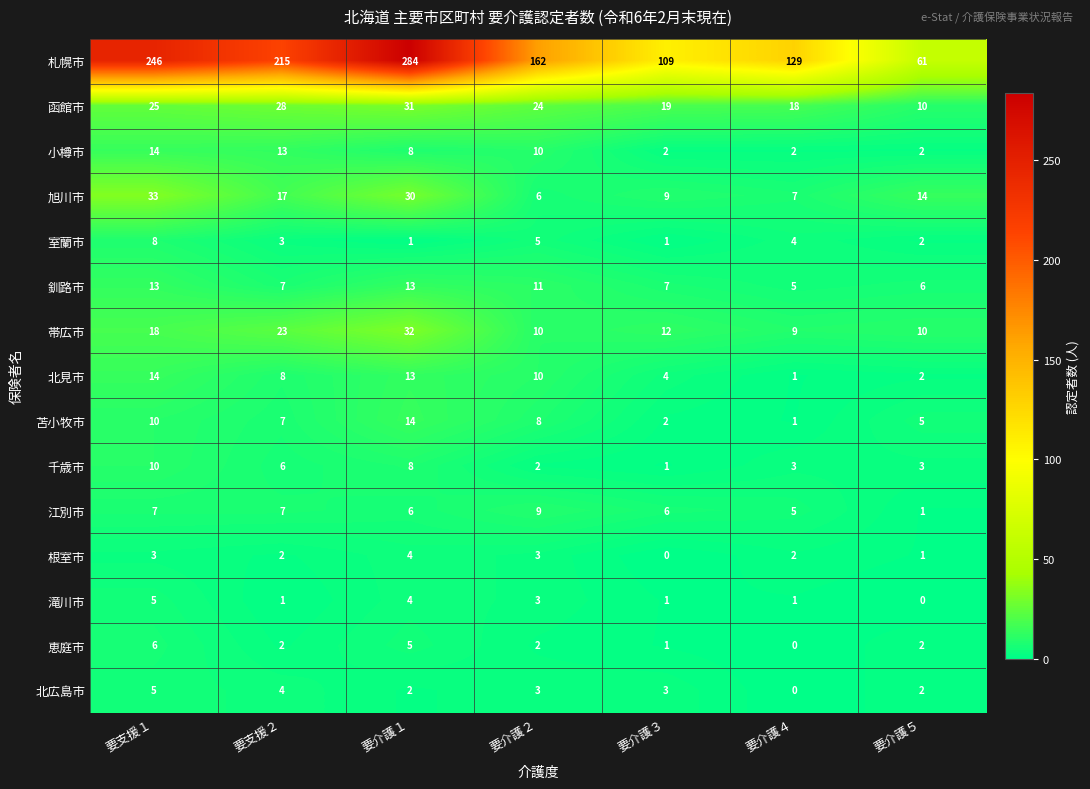

At how many categories does at least one series exceed 49?

7